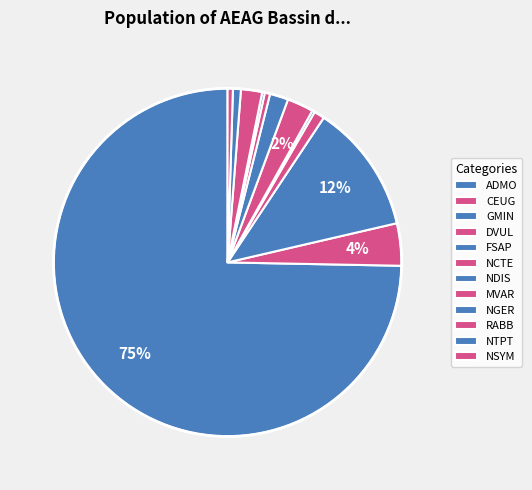

How many segments does this pie chart have?

12